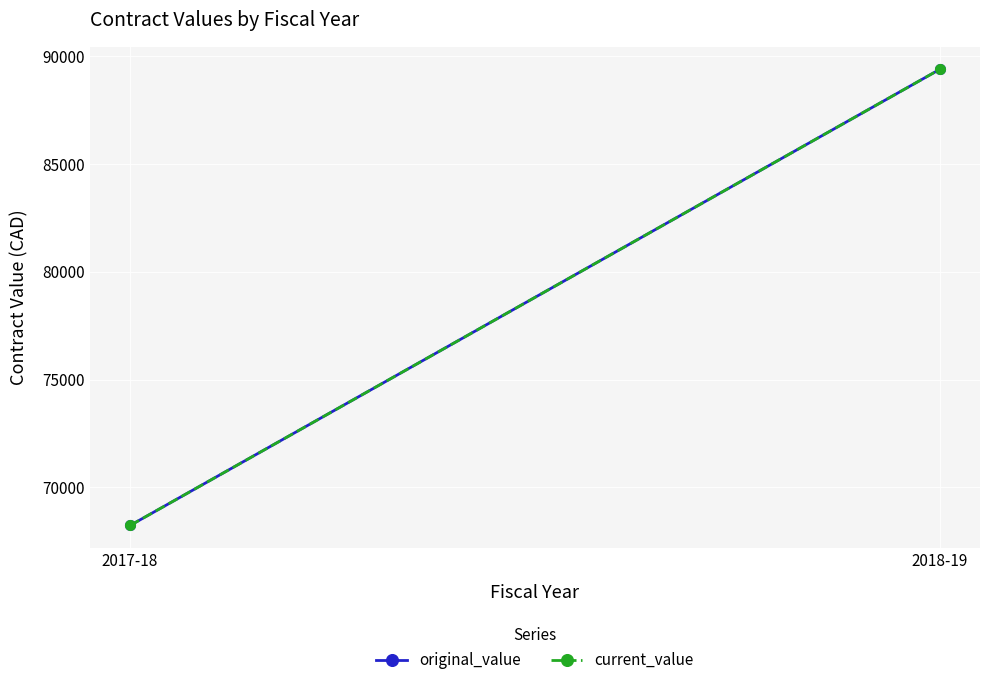

Is this an area chart (filled region under the line)?

No